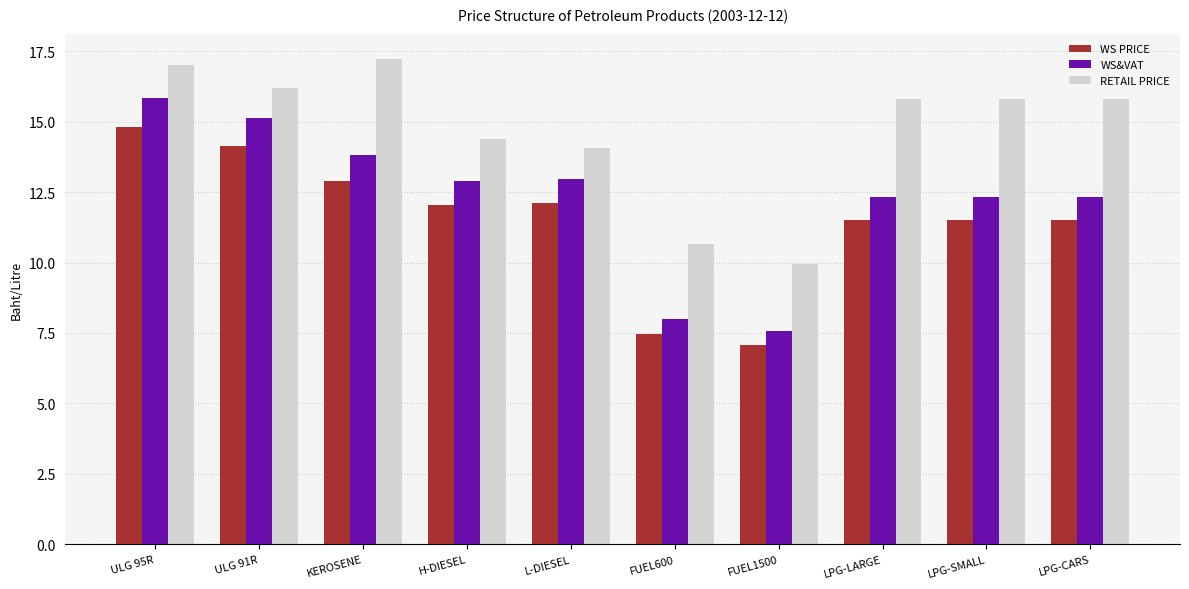

What is the sum of all WS PRICE values?

115.1